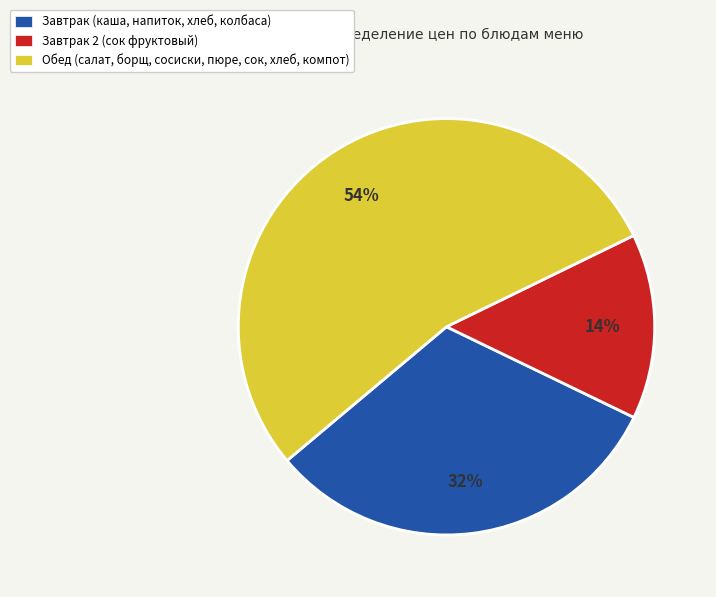

Is the sum of Обед (салат, борщ, сосиски, пюре, сок, хлеб, компот) and Завтрак (каша, напиток, хлеб, колбаса) greater than half?

Yes